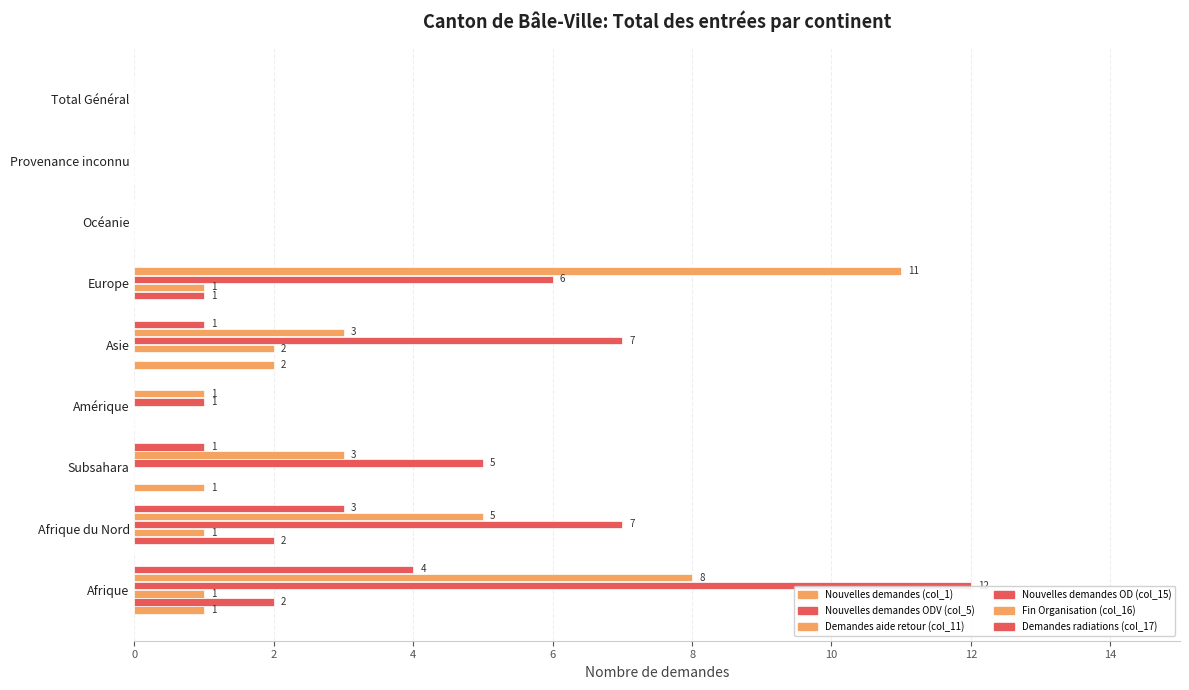

How many bars are there in total?

54